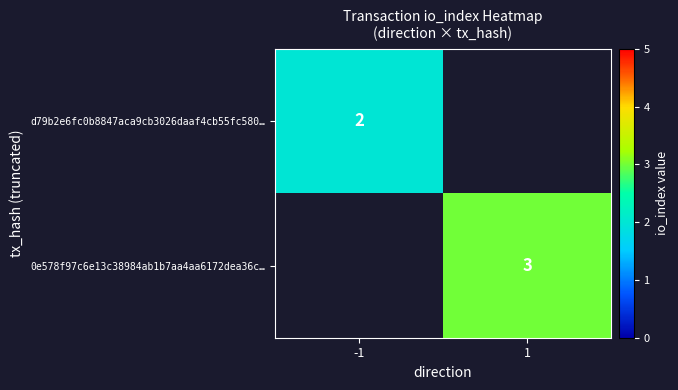

Between 1 and -1, which is larger?

-1